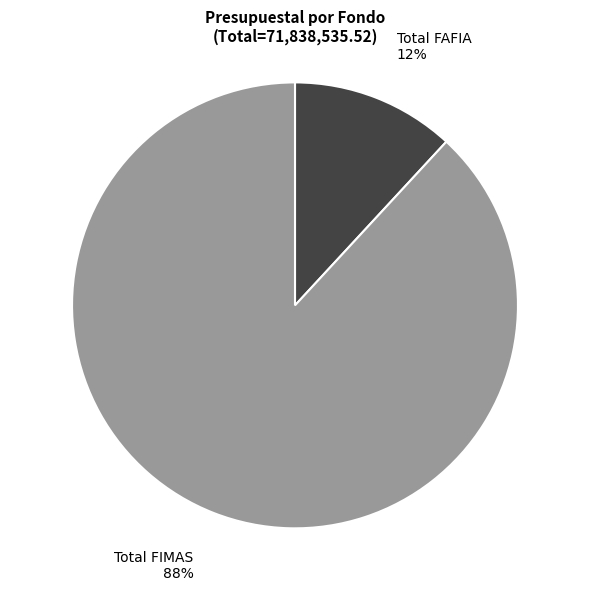

To the nearest percent, what is the average slice percentage?

50%